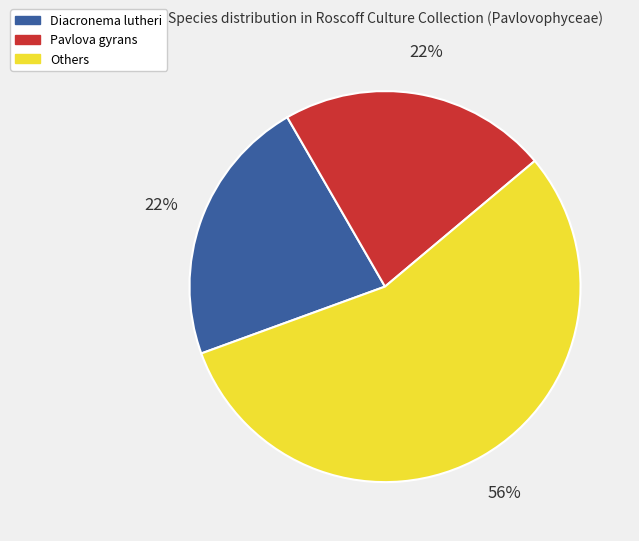

What percentage is the Pavlova gyrans slice, to the nearest percent?

22%